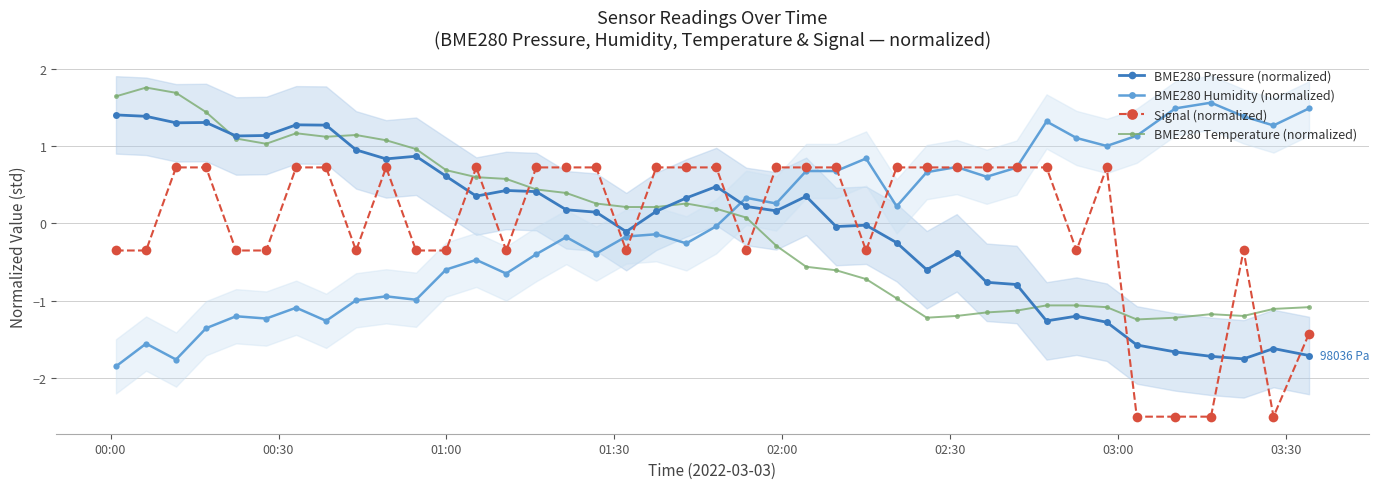

True or false: Signal (normalized) has more than 2 interior local peaks.

True